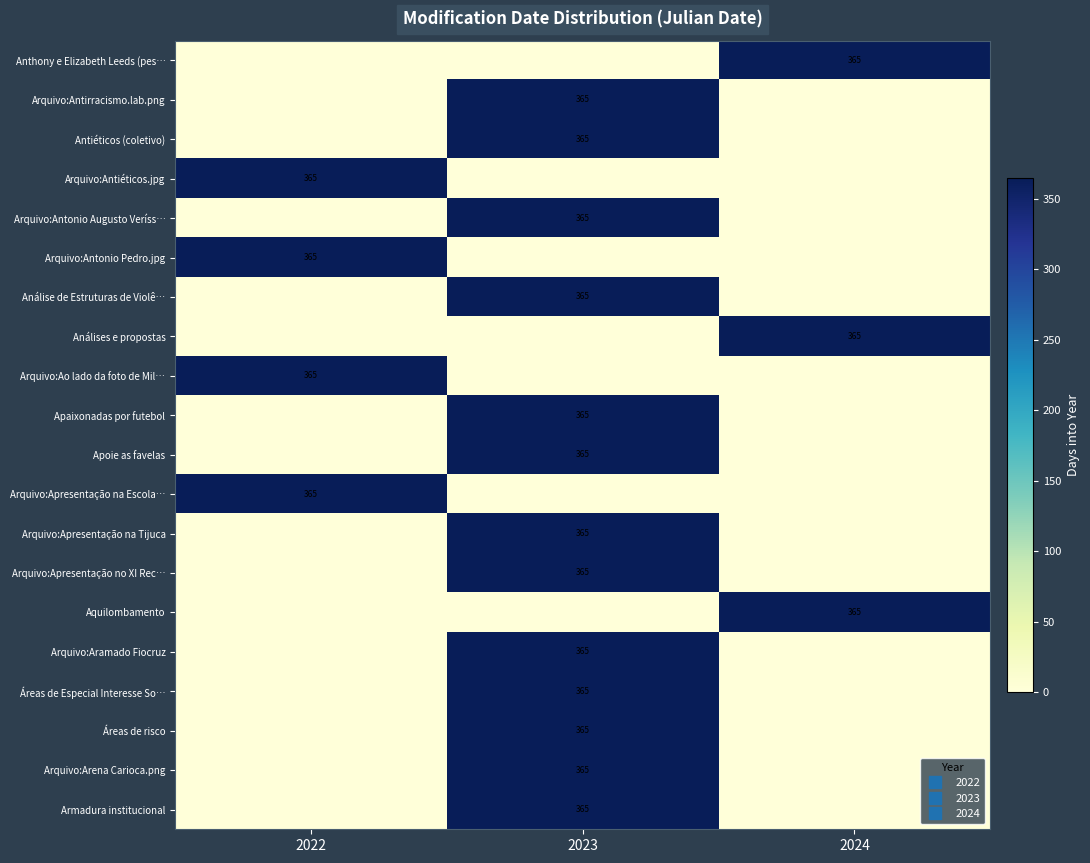

Is it true that Arquivo:Antonio Augusto Veríss… equals 0 at 2022?

True